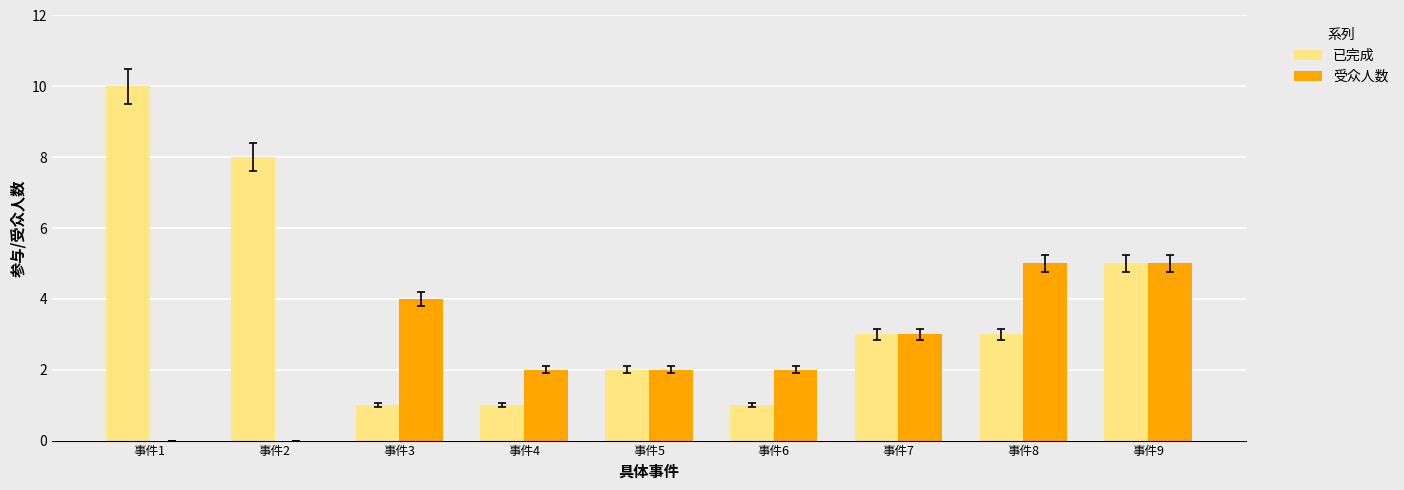

How many groups of bars are there?

9